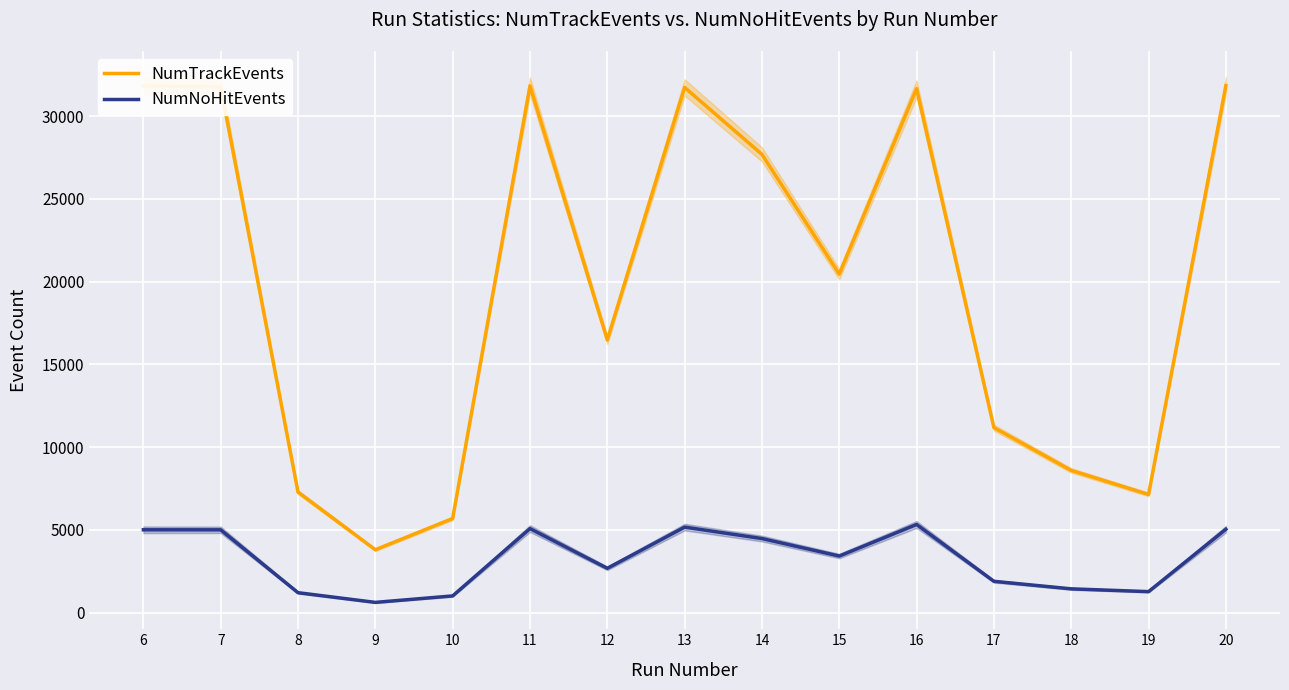

What is the approximate value of NumTrackEvents at 15?

20457